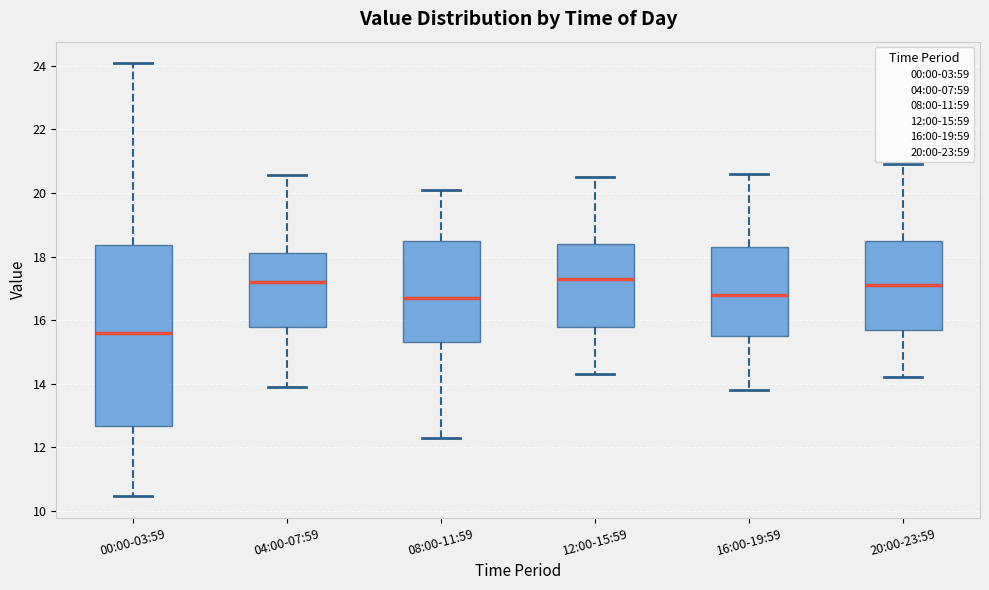

Where does the lower whisker of the box for 12:00-15:59 end on the y-axis? The values are not printed on the chart, so give them approximately, as read against the axis.

14.4